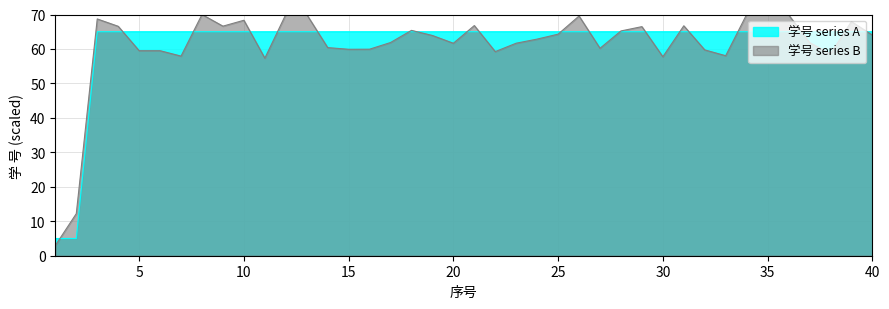

True or false: the data has more than 1 interior local peaks.

False